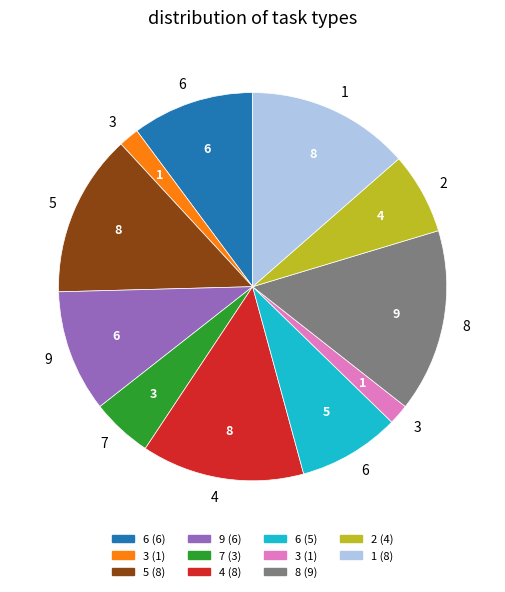

Does any single category account for the majority?

No